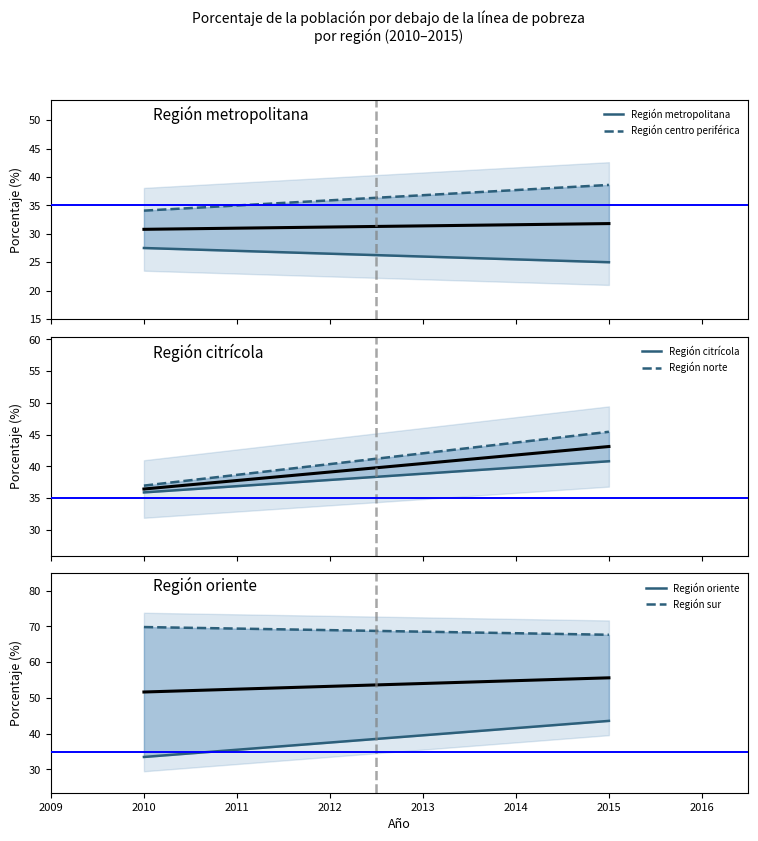

Reading left to right, list all the values displayed in this chart.

Región metropolitana: 27.5	25.0
Región centro periférica: 34.1	38.6
Región citrícola: 35.9	40.8
Región norte: 37.0	45.4
Región oriente: 33.5	43.6
Región sur: 69.8	67.7